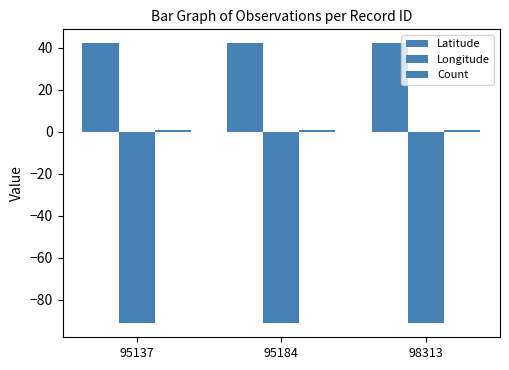

What is the sum of the Count values at 95184 and 98313?

2.0